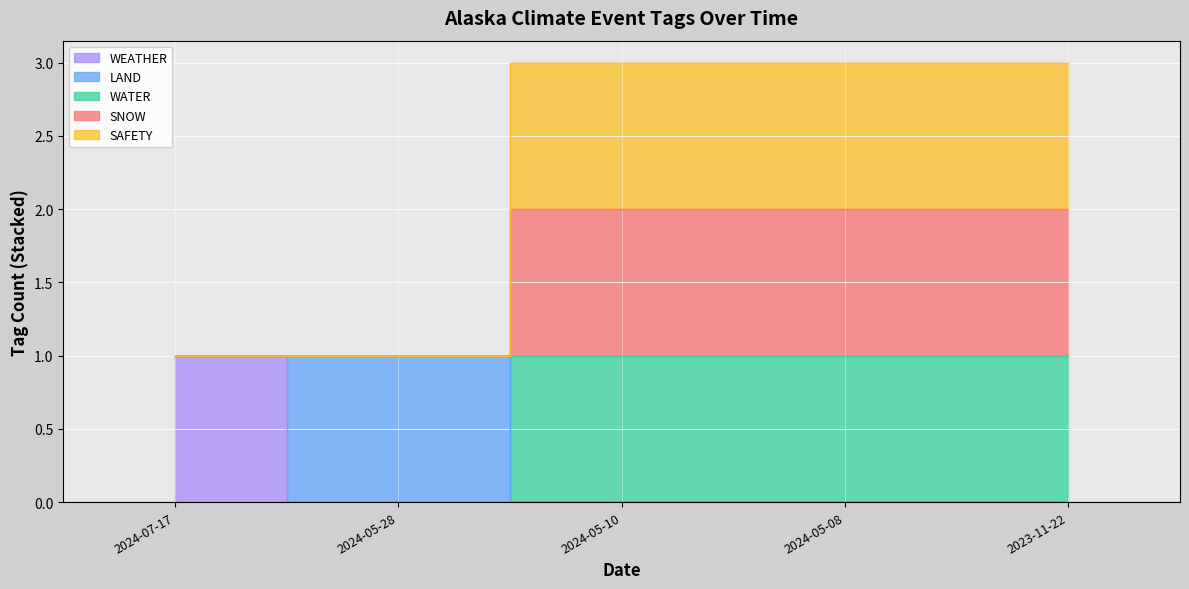

The SAFETY series shows 3 at 2024-05-08. True or false?

True